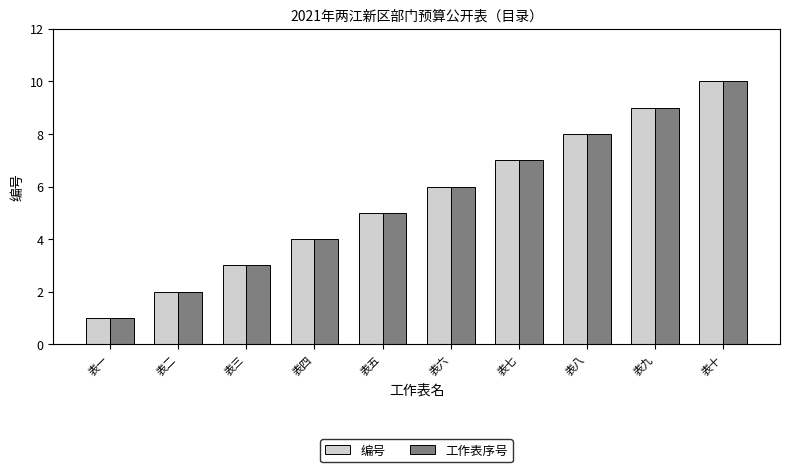

At which label does 编号 reach its peak?

表十